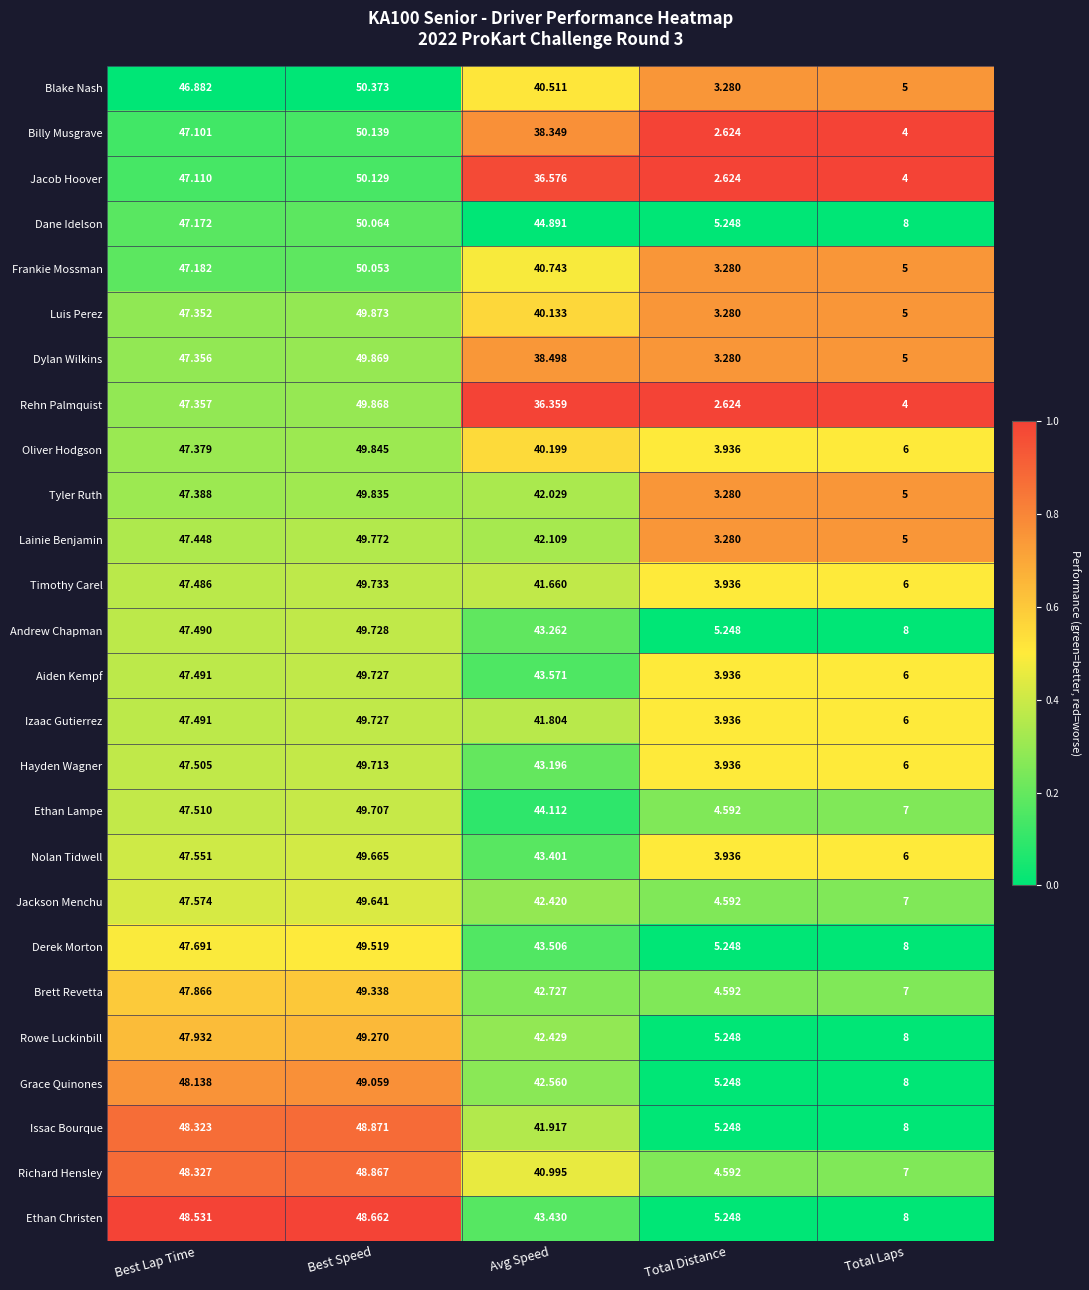

Which label corresponds to the largest value in the chart?

Best Speed